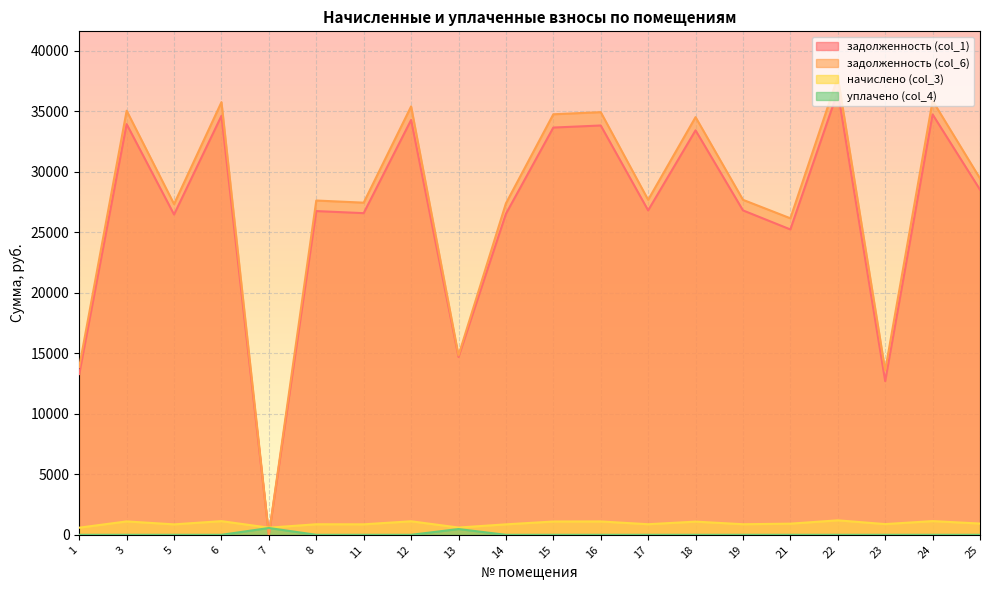

How many lines are shown in the chart?

4